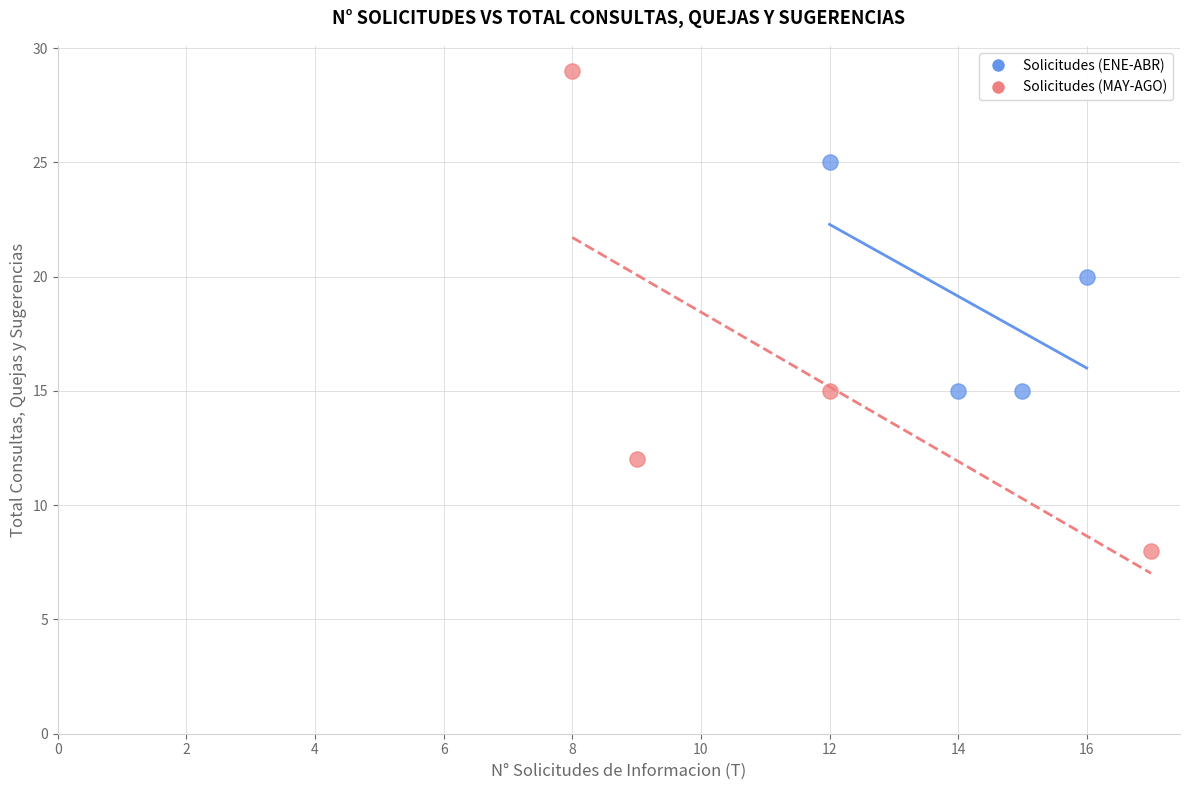

Which series reaches the minimum Y coordinate?

Solicitudes (MAY-AGO)